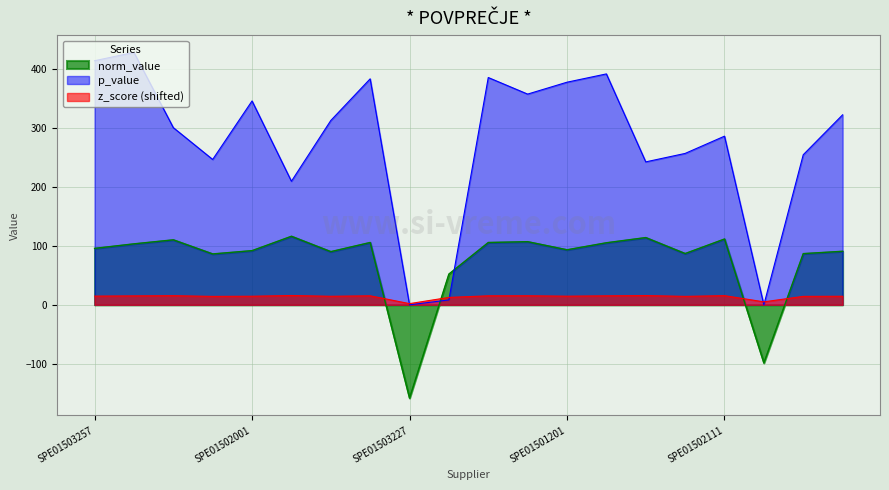

True or false: p_value and z_score intersect in this chart.

True